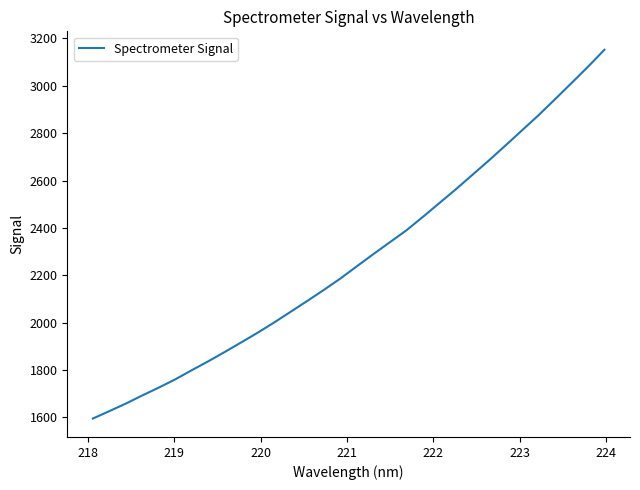

What is the maximum value shown in the chart?

3152.1